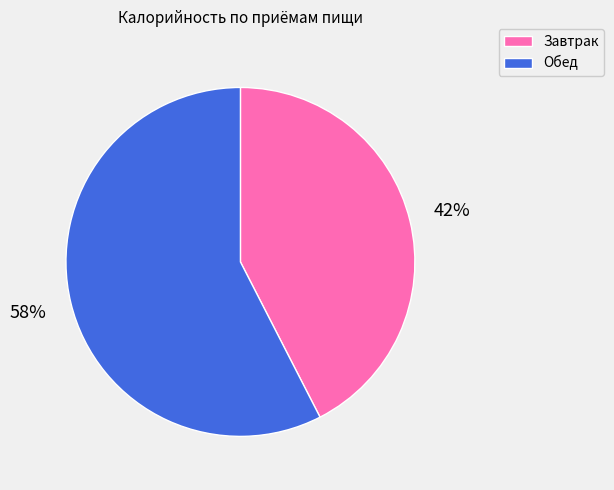

Is it true that Обед is 71% of the pie?

False